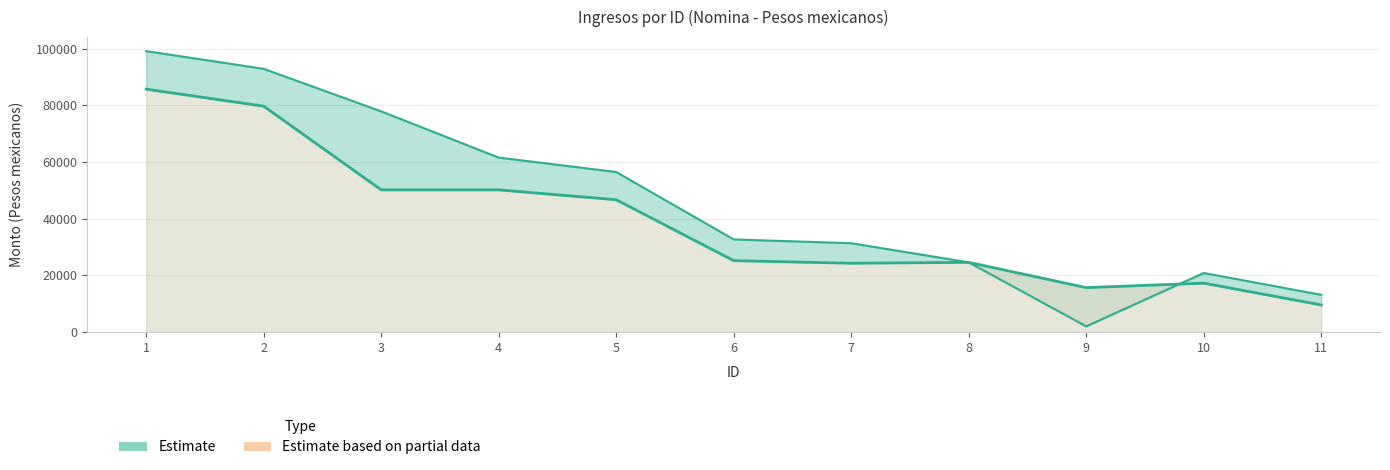

Reading left to right, what are all the values shown in this chart?

Monto bruto de los ingresos: 99100.0	92850.0	77850.0	61550.0	56470.0	32680.0	31350.0	24600.0	2030.0	20850.0	13150.0
Monto neto de los ingresos: 85675.2	79675.2	50164.0	50164.4	46680.8	25202.8	24284.0	24600.0	15700.0	17265.0	9578.0